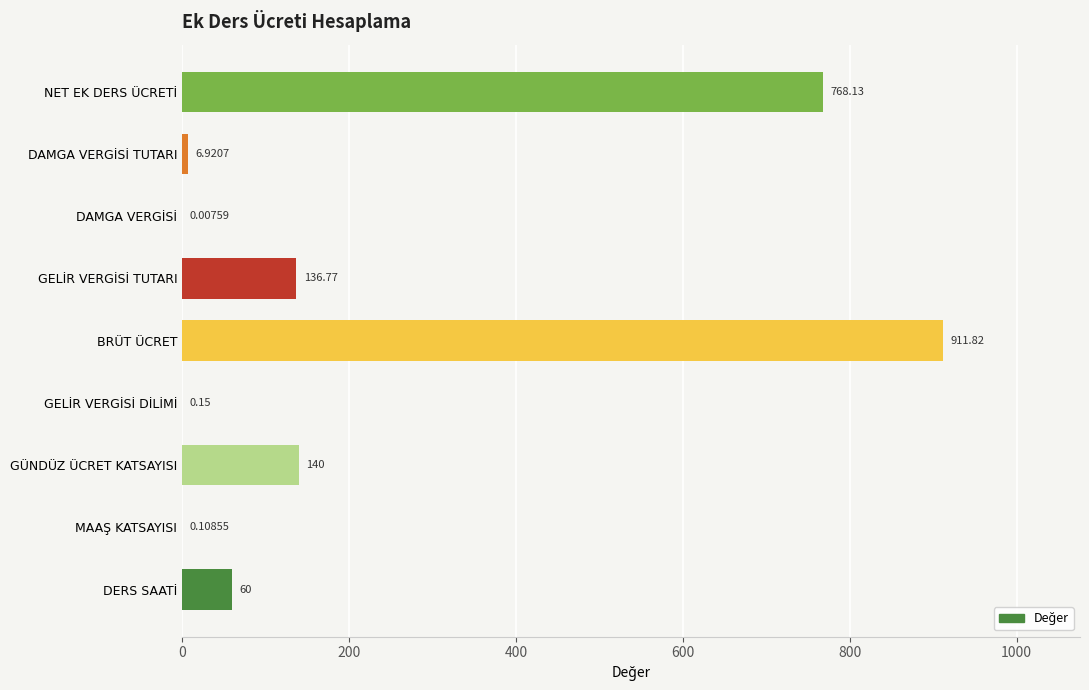

At which label is the value closest to 455?

NET EK DERS ÜCRETİ